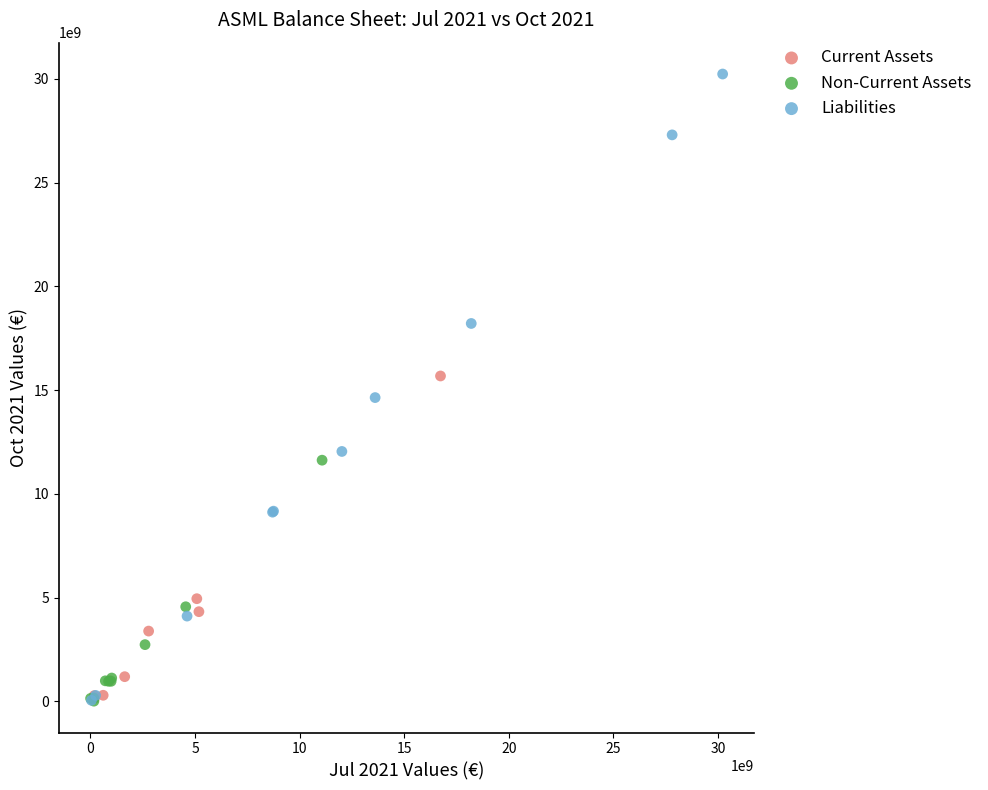

Which series has the widest spread of Y values?

Liabilities